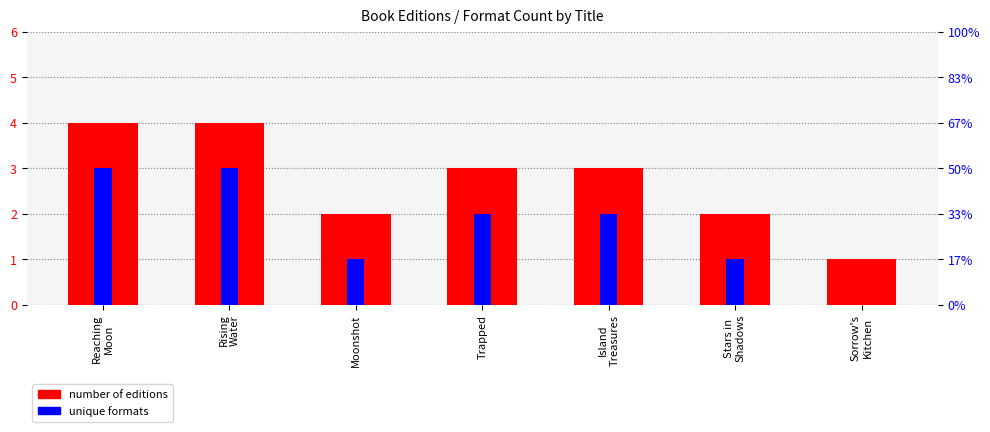

How many bars are there in each group?

2